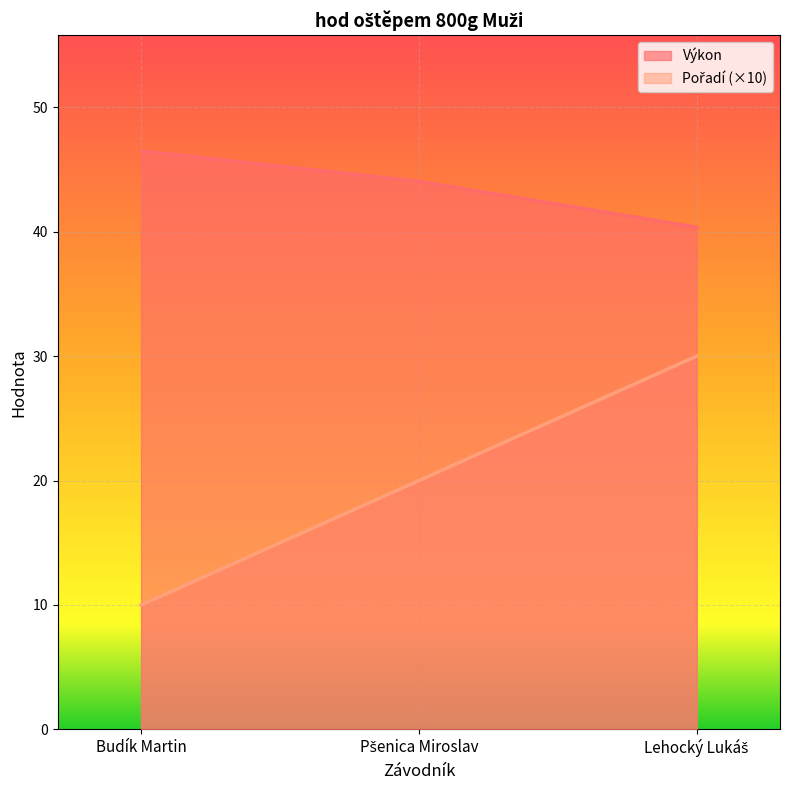

How many data points in Výkon are above 44?

2